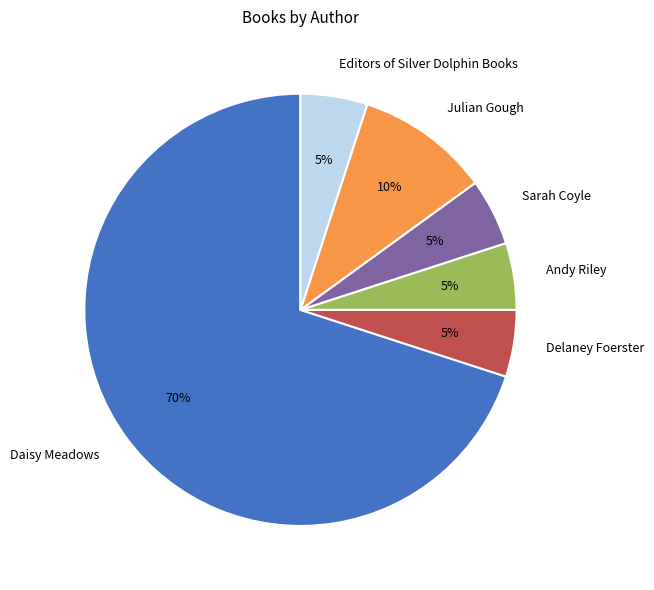

What is the majority slice?

Daisy Meadows